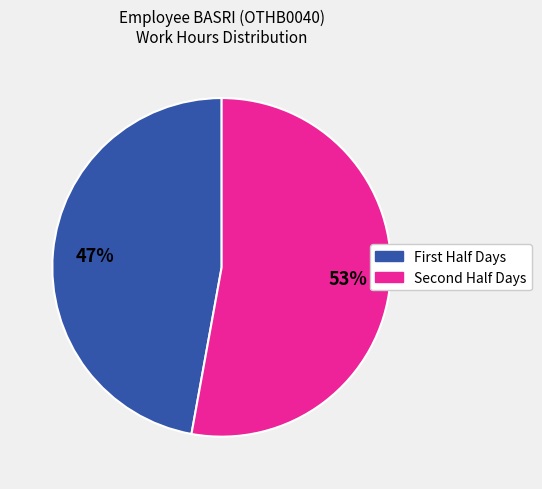

What is the smallest slice in the pie chart?

First Half Days